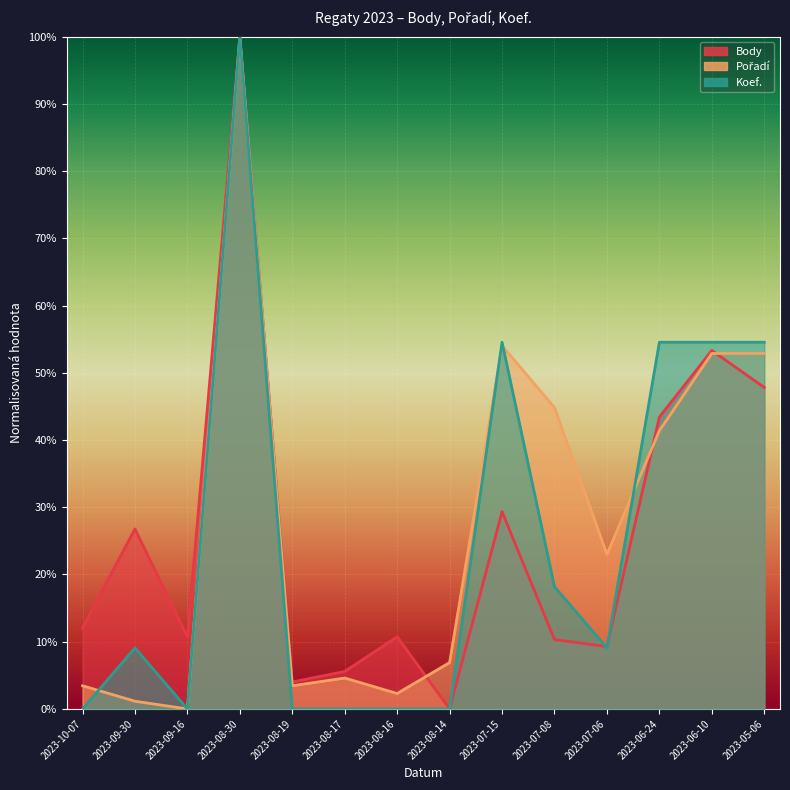

List the series in order of their overall mean, highest first.

Pořadí, Body, Koef.